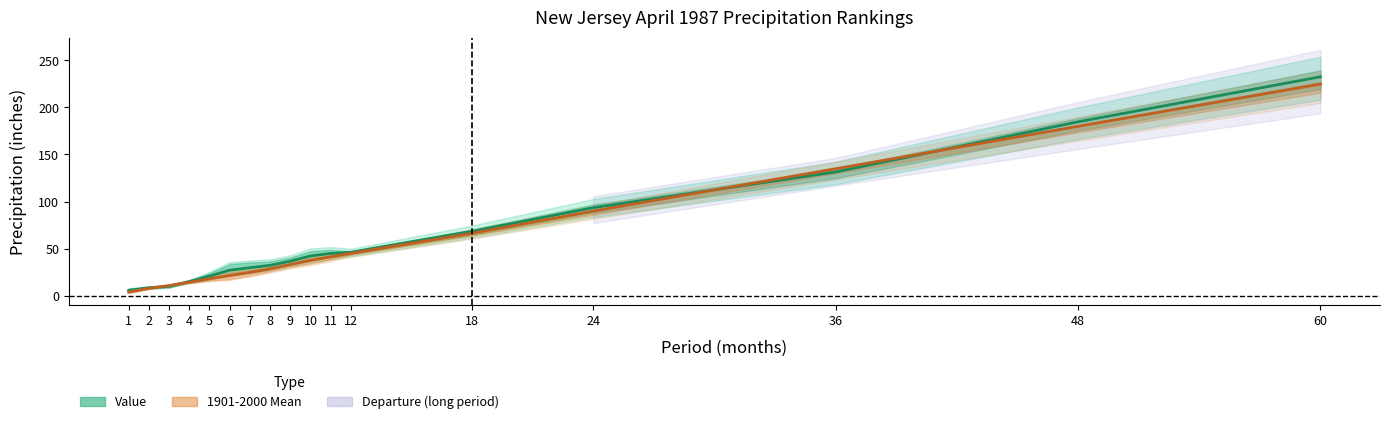

Does the chart display data point markers on the line(s)?

No